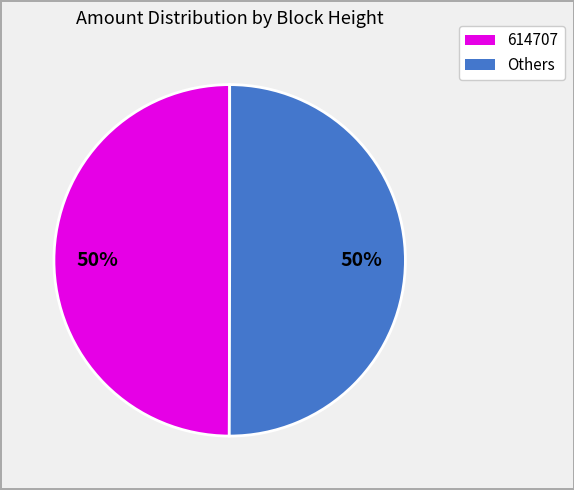

To the nearest percent, what is the average slice percentage?

50%